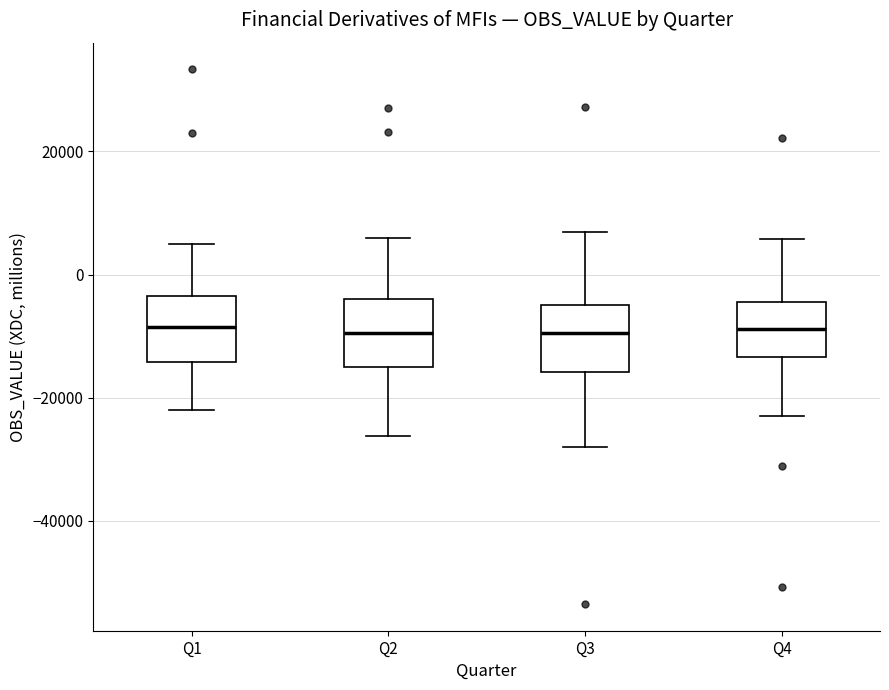

Reading left to right, transcribe this box plot: for each box, give where its median line is, the range the box spans, and where its two whiskers end, as read against the y-axis. The values are not printed on the chart, so give them approximately, as read against the axis.

Q1: median -8000, box -14000 to -4000, whiskers -22000 to 6000
Q2: median -10000, box -14000 to -4000, whiskers -26000 to 6000
Q3: median -10000, box -16000 to -4000, whiskers -28000 to 8000
Q4: median -8000, box -14000 to -4000, whiskers -22000 to 6000